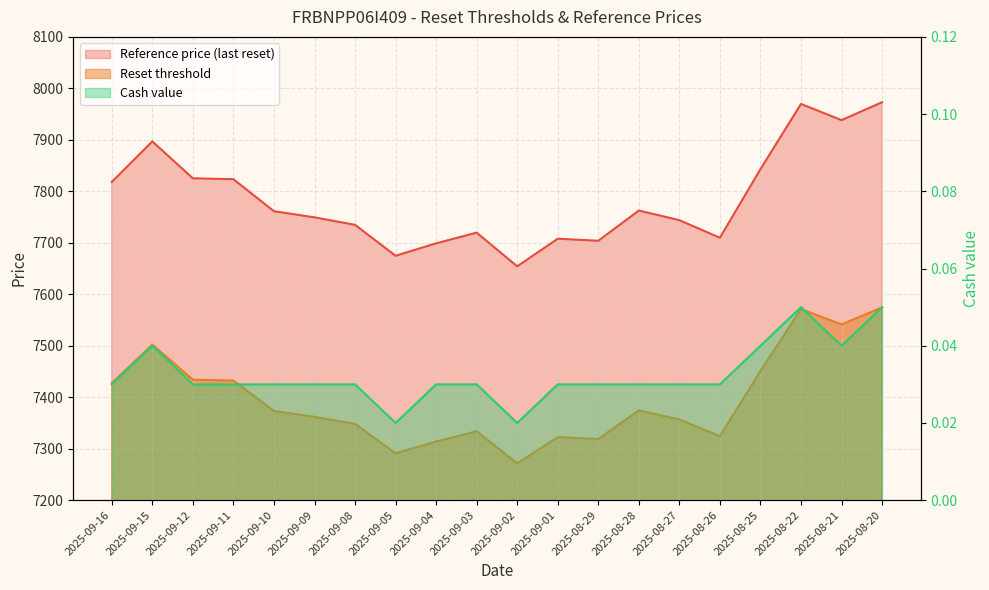

What is the highest value of the Cash value series?

0.1